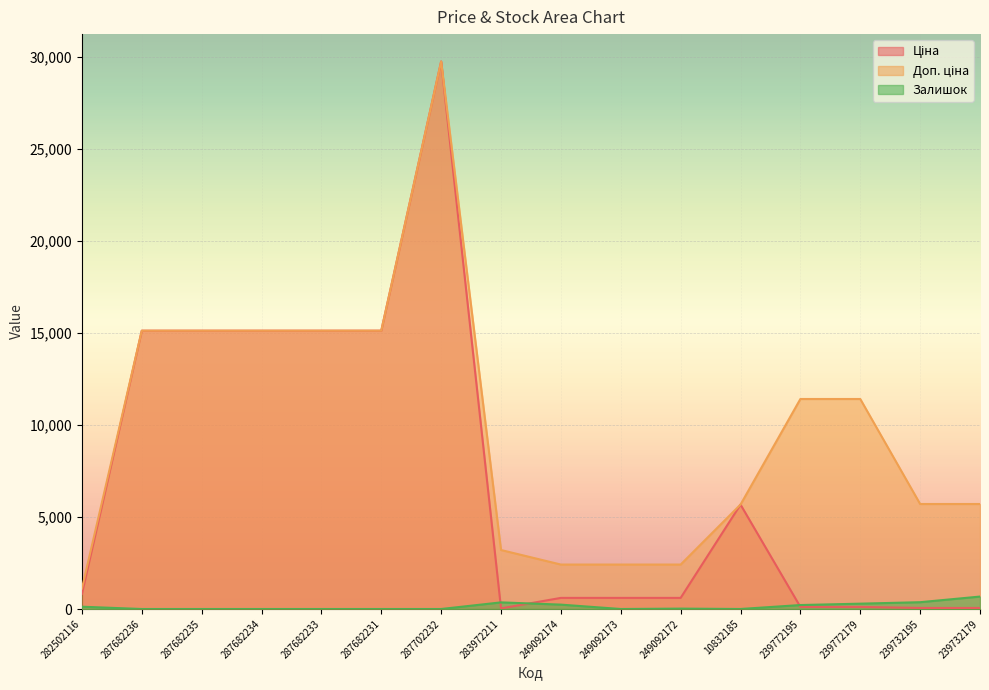

Which series has the largest range (max minus min)?

Ціна